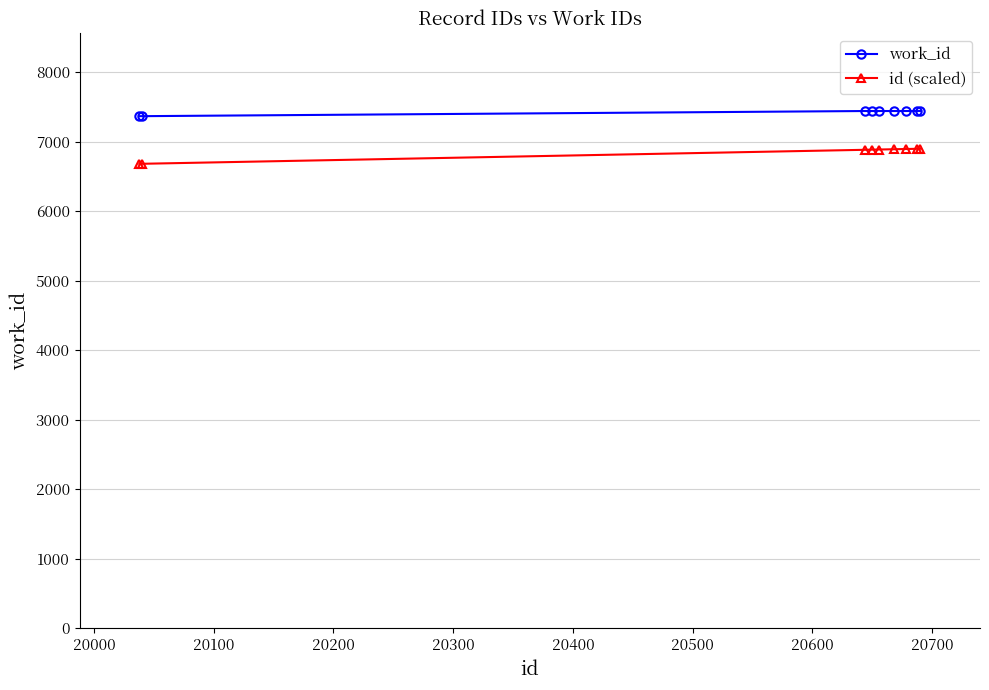

What is the value of the id (scaled) point at the 3rd from the left?

6881.3